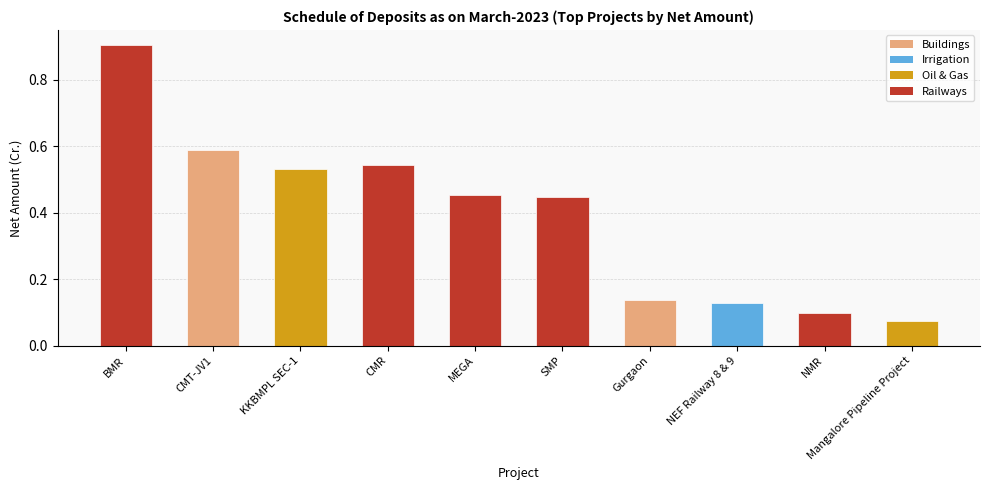

Which label corresponds to the largest value in the chart?

BMR